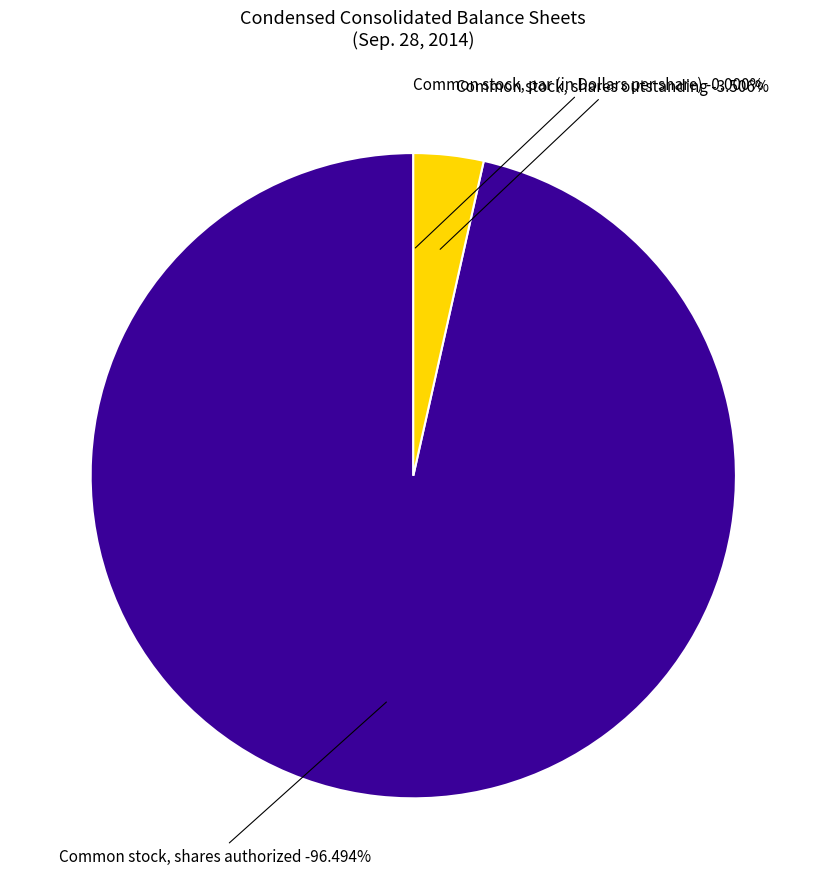

To the nearest percent, what is the combined percentage of Common stock, shares authorized and Common stock, shares outstanding?

100%